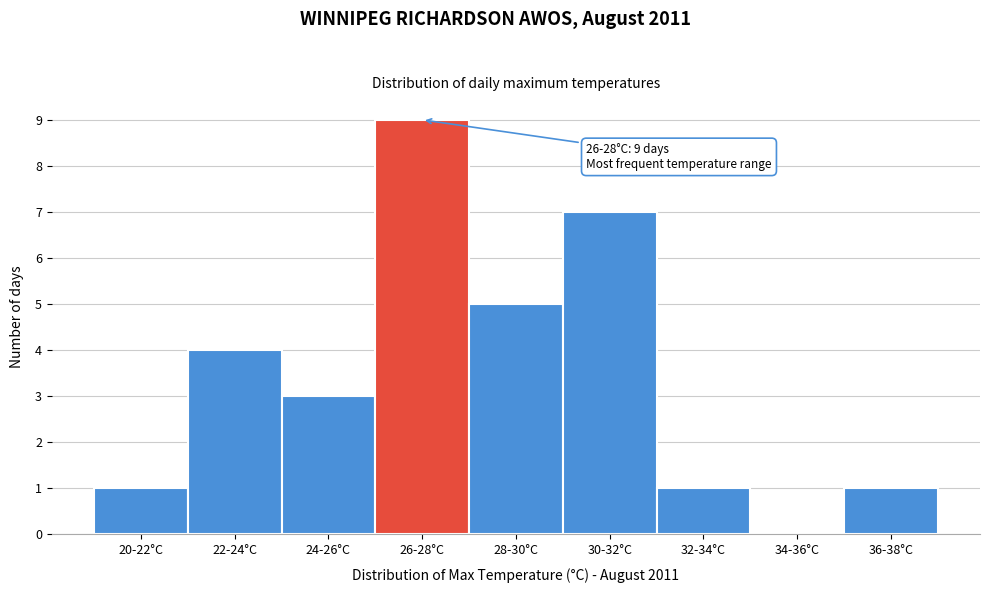

Reading left to right, what are all the values shown in this chart?

20-22°C=1	22-24°C=4	24-26°C=3	26-28°C=9	28-30°C=5	30-32°C=7	32-34°C=1	34-36°C=0	36-38°C=1